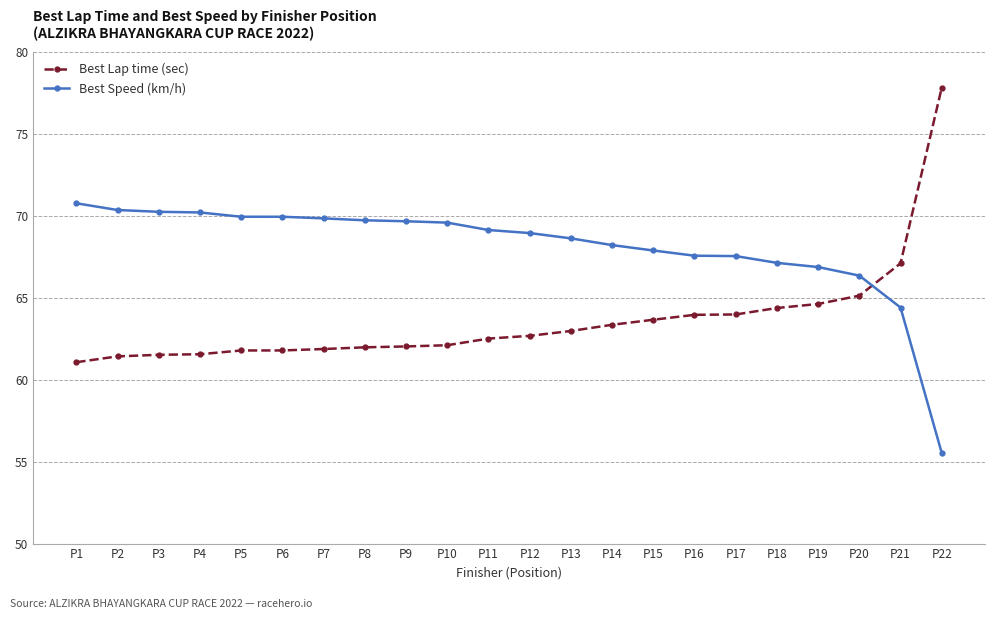

List the series in order of their peak value, highest first.

Best Lap time (sec), Best Speed (km/h)